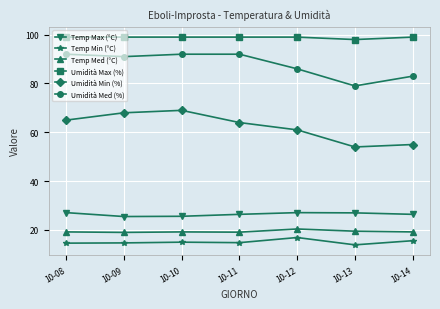

What is the value of the Temp Med (°C) point at the 1st from the left?

19.2